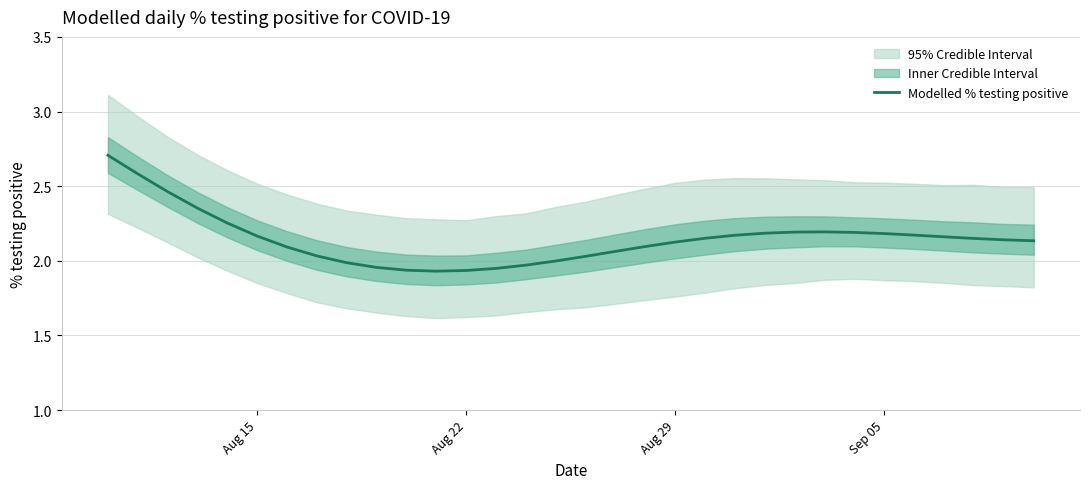

What is the change in value from Aug 22 to Sep 05?

+0.2